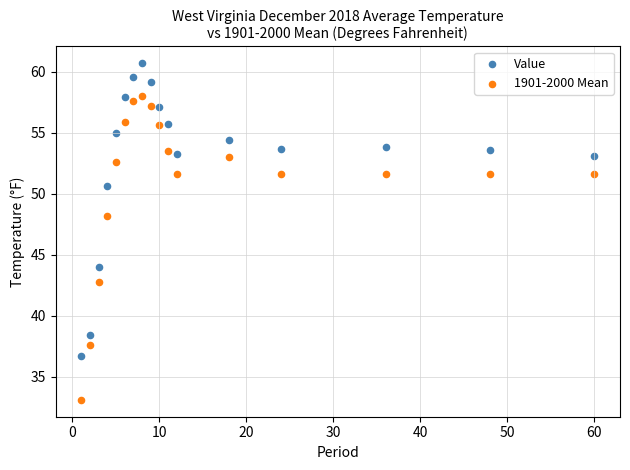

Which series has the largest Y range (max minus min)?

1901-2000 Mean